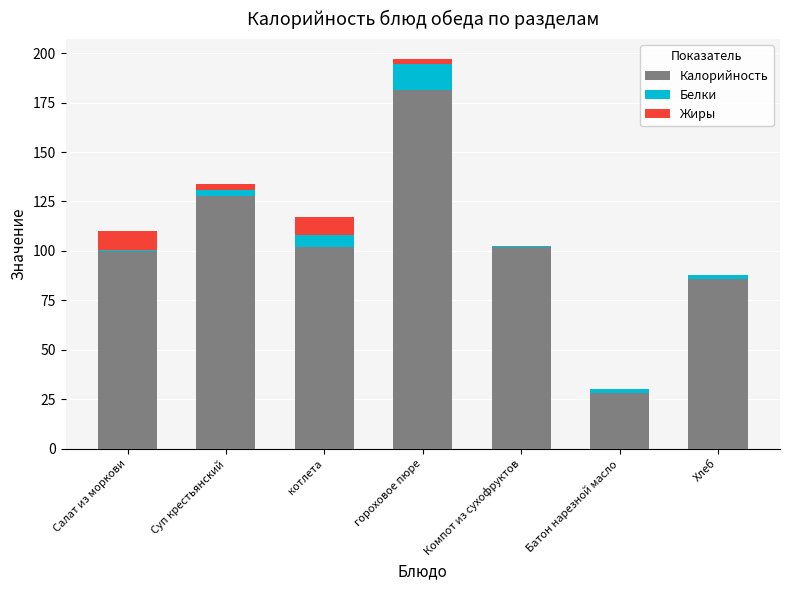

True or false: Калорийность has a value of 63.2 at Салат из моркови.

False